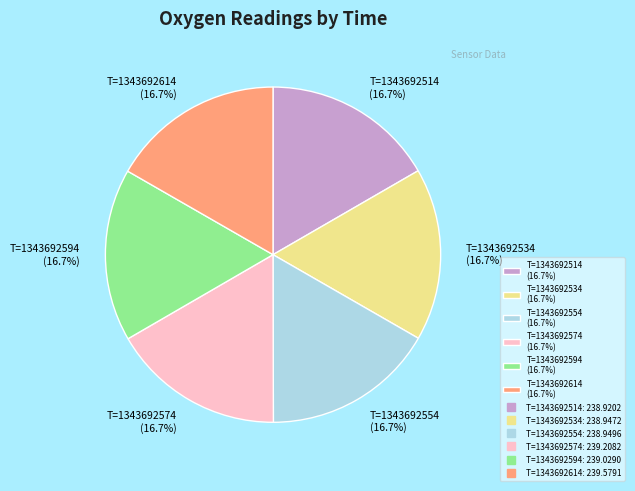

The T=1343692514 slice represents 17% of the pie. True or false?

True